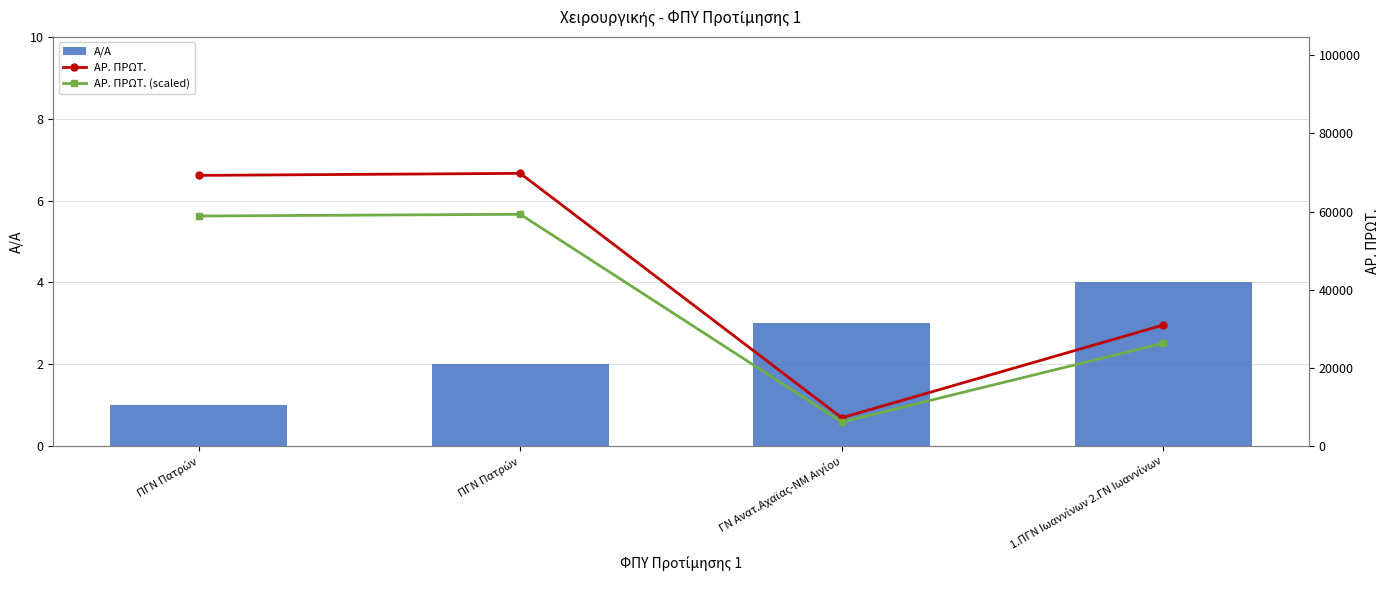

Which series has the largest range (max minus min)?

ΑΡ. ΠΡΩΤ.